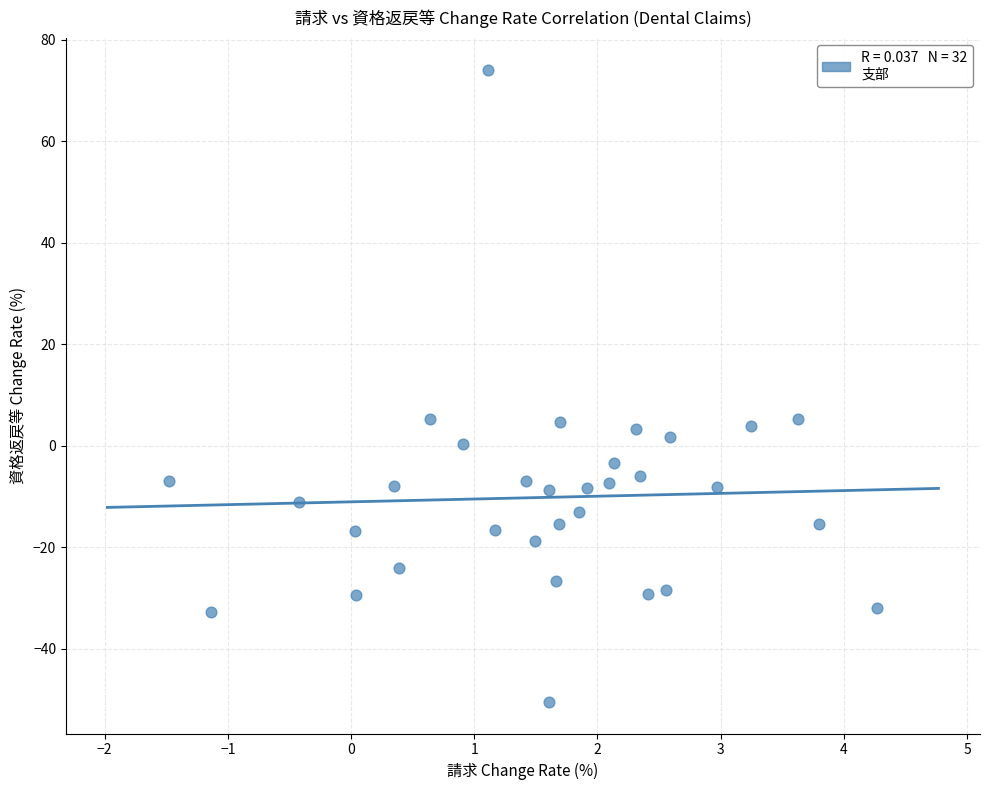

What is the range of X values (max minus min)?

5.7